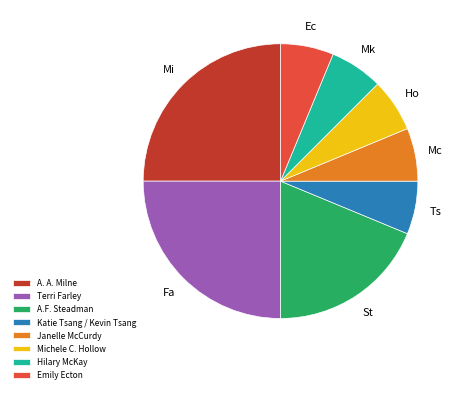

Is there any slice that represents more than half of the pie?

No